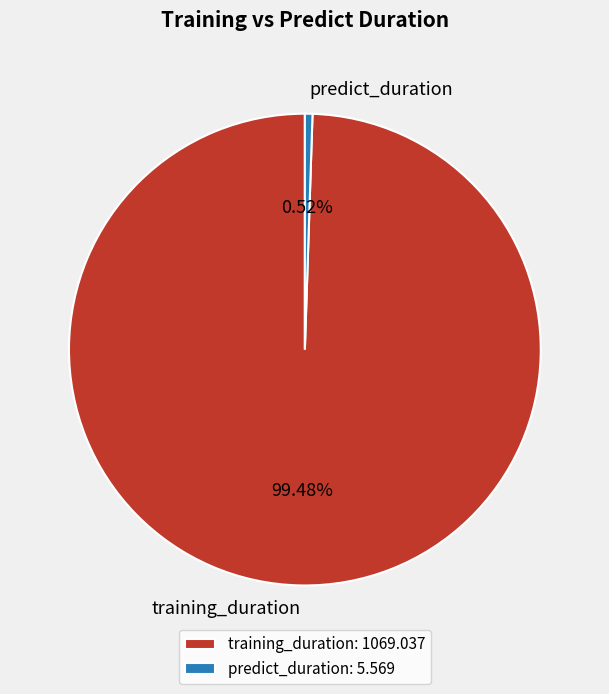

To the nearest percent, what is the difference between the largest and smallest slice percentages?

99%